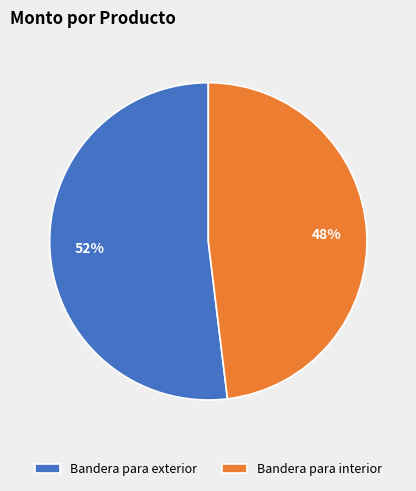

Which category accounts for the majority?

Bandera para exterior